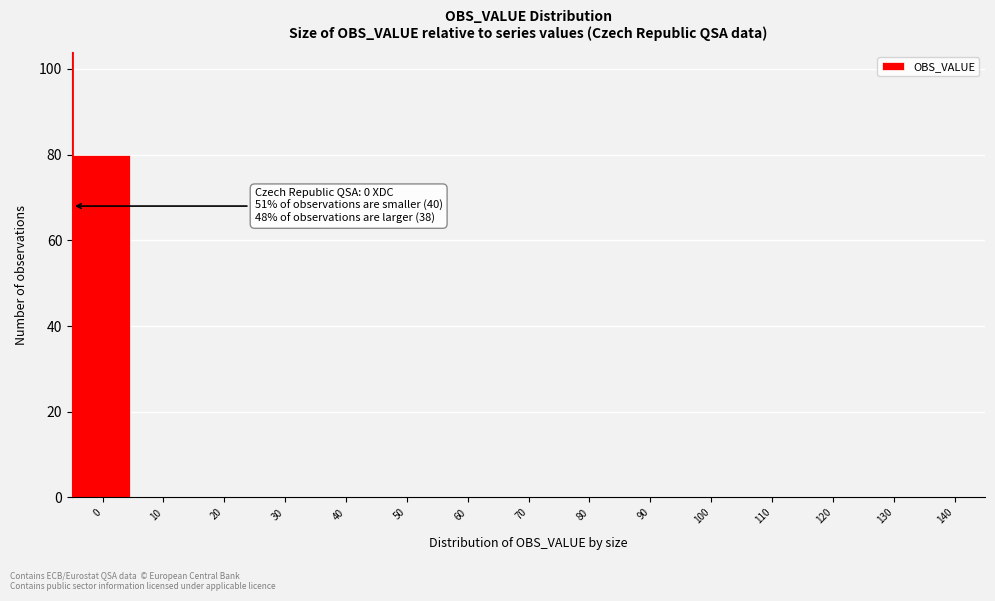

Reading right to left, transcribe all the data shown in this chart.

140=0	130=0	120=0	110=0	100=0	90=0	80=0	70=0	60=0	50=0	40=0	30=0	20=0	10=0	0=80